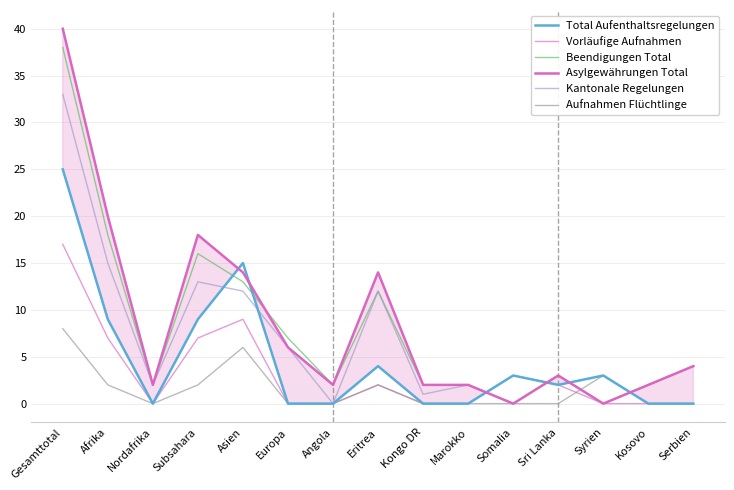

At which category is the sum across all series the highest?

Gesamttotal